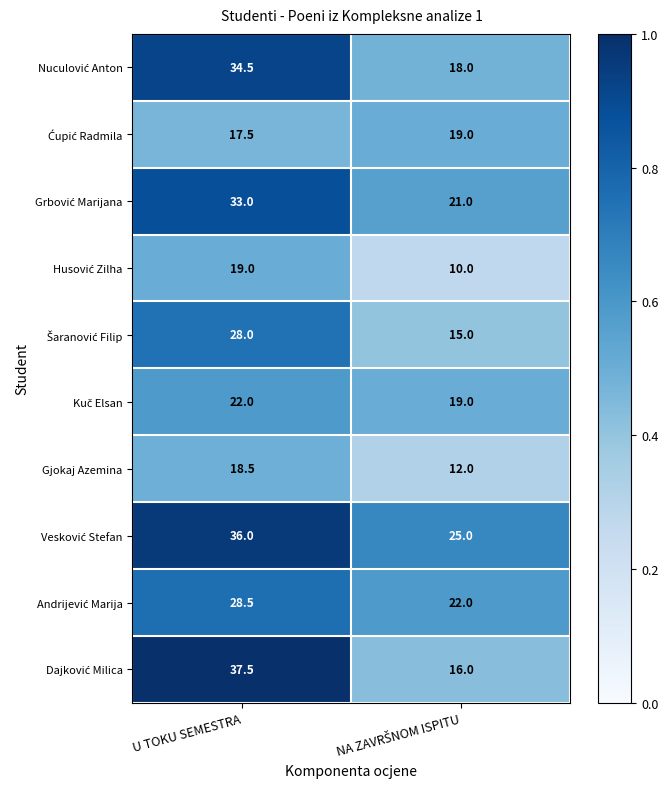

Which category has the highest value in the Gjokaj Azemina series?

U TOKU SEMESTRA